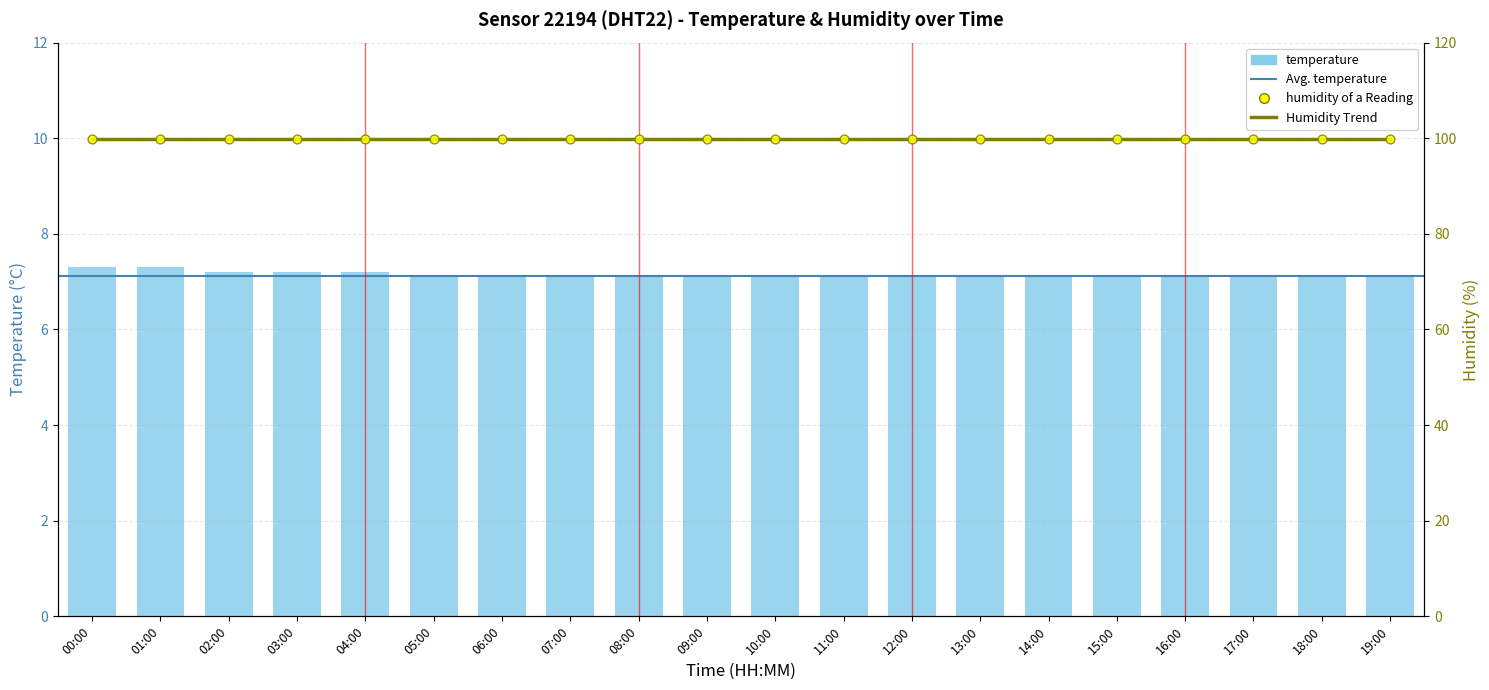

Approximately how many times larger is the value at 03:00 compared to 15:00?

1.0